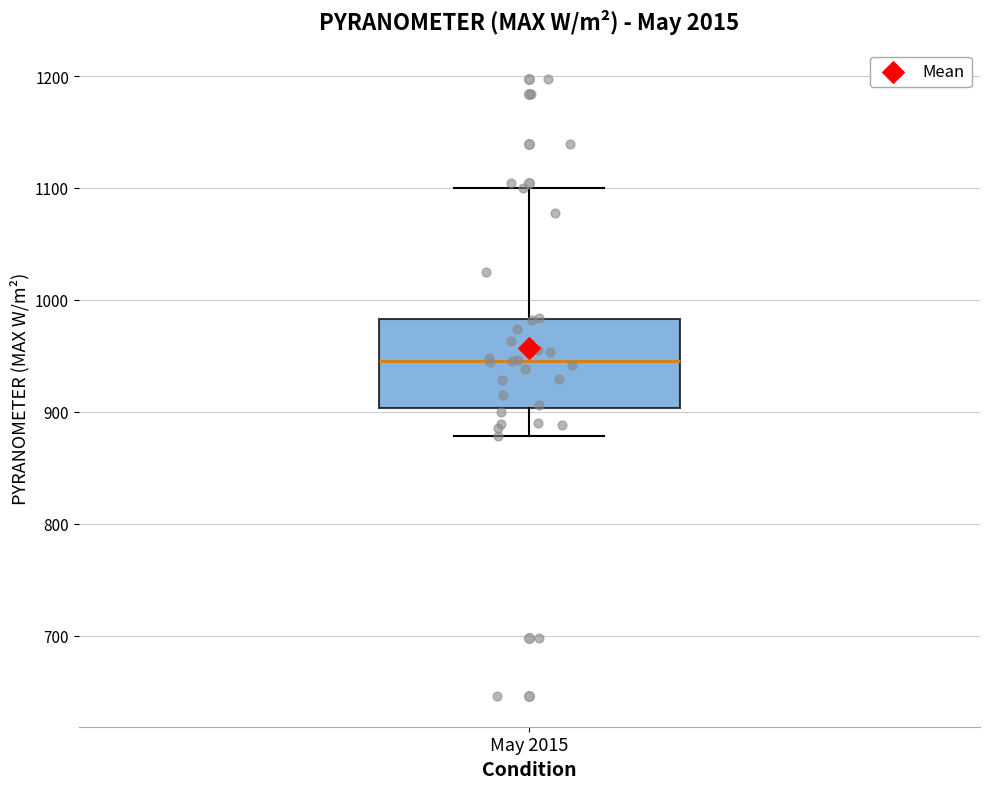

Where is the lower edge of the box for May 2015 on the y-axis? The values are not printed on the chart, so give them approximately, as read against the axis.

900